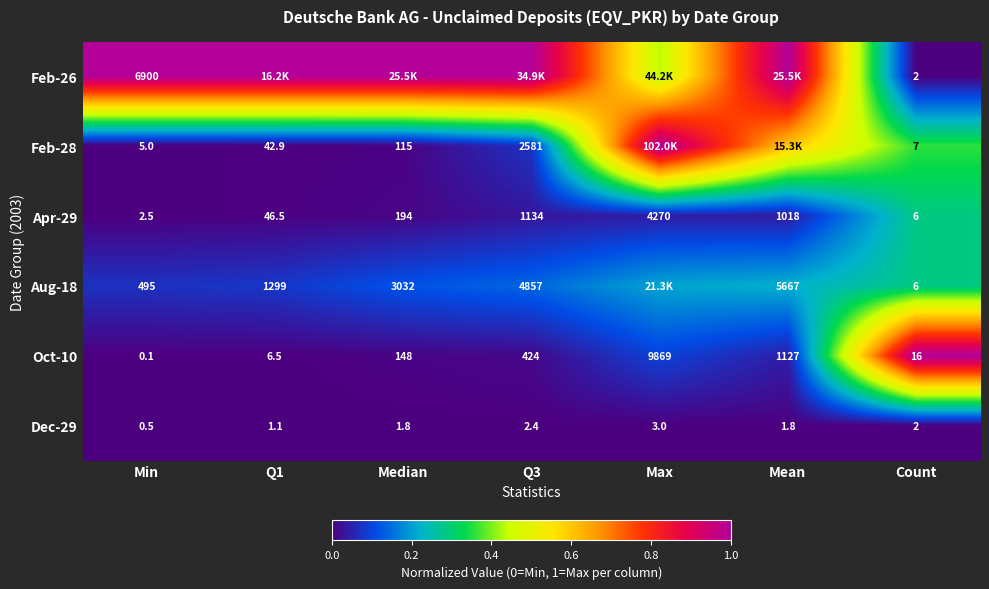

Which category has the lowest value in the Oct-10 series?

Min